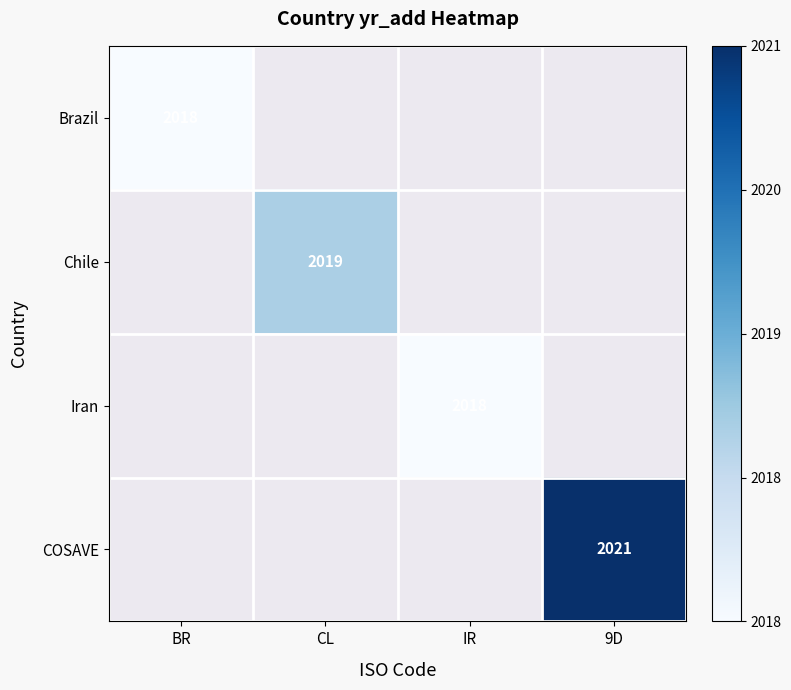

Which has a higher value, BR or 9D?

9D